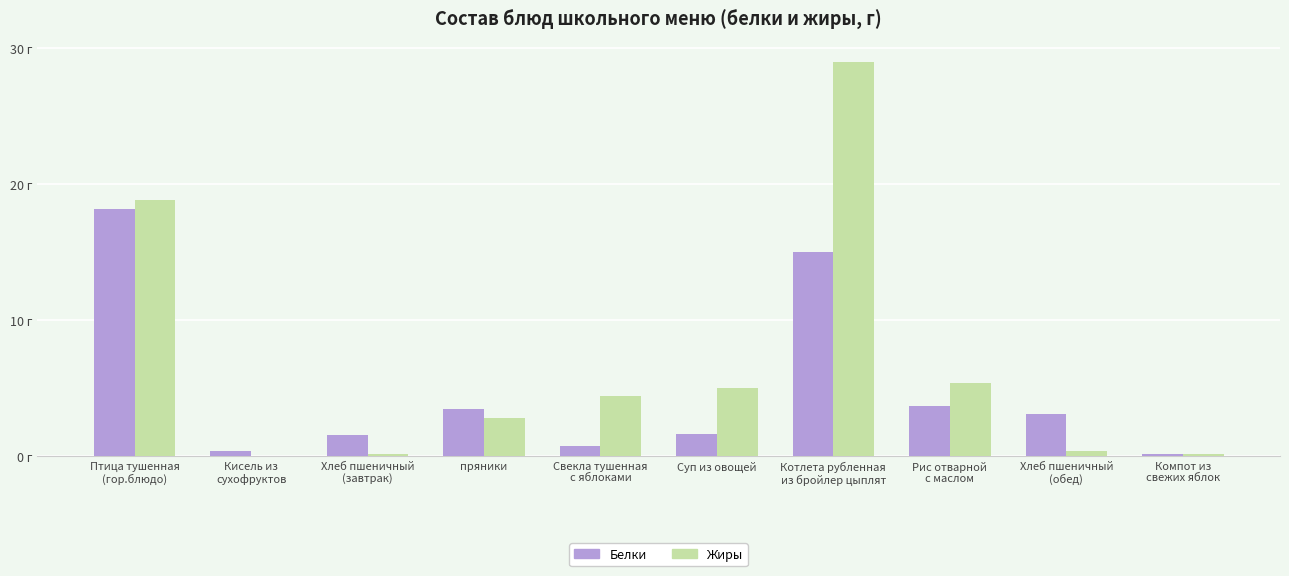

Reading right to left, what are all the values shown in this chart?

Белки: Компот из
свежих яблок=0.2	Хлеб пшеничный
(обед)=3.1	Рис отварной
с маслом=3.7	Котлета рубленная
из бройлер цыплят=15.0	Суп из овощей=1.6	Свекла тушенная
с яблоками=0.7	пряники=3.5	Хлеб пшеничный
(завтрак)=1.5	Кисель из
сухофруктов=0.4	Птица тушенная
(гор.блюдо)=18.2
Жиры: Компот из
свежих яблок=0.2	Хлеб пшеничный
(обед)=0.4	Рис отварной
с маслом=5.4	Котлета рубленная
из бройлер цыплят=29.0	Суп из овощей=5.0	Свекла тушенная
с яблоками=4.4	пряники=2.8	Хлеб пшеничный
(завтрак)=0.2	Кисель из
сухофруктов=0.0	Птица тушенная
(гор.блюдо)=18.8